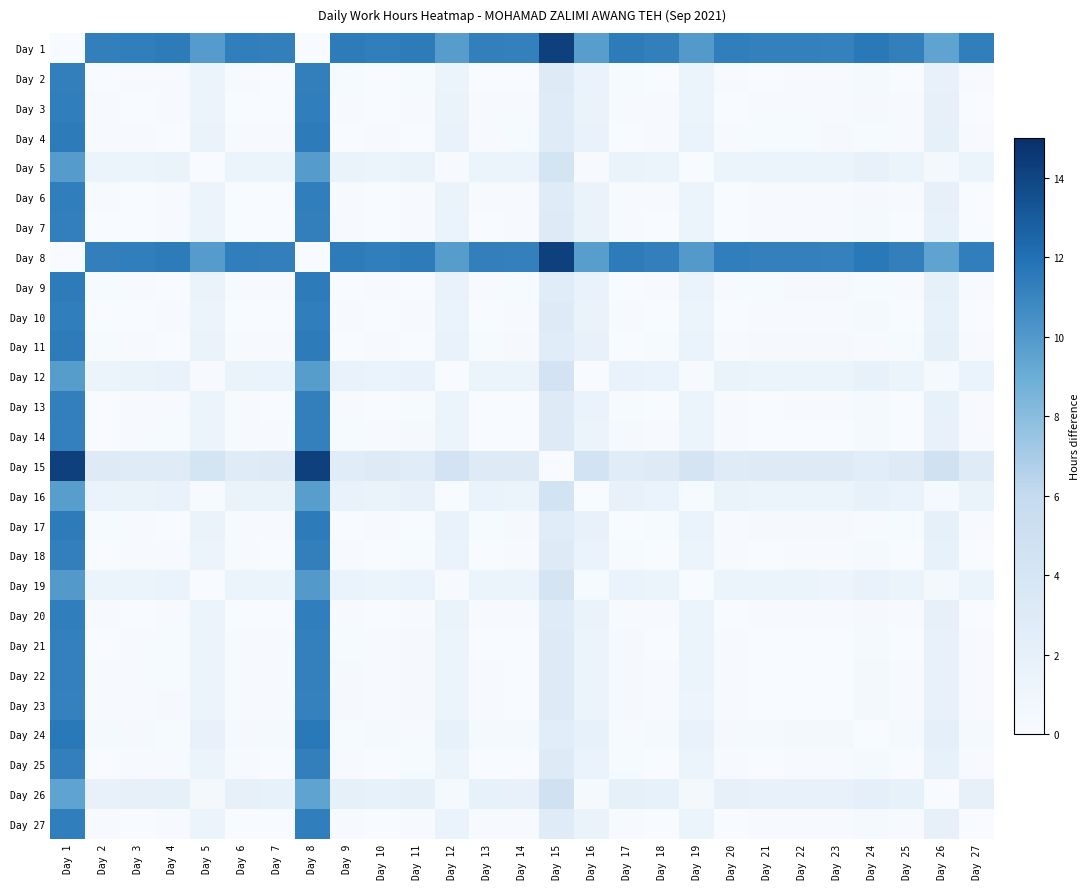

Reading left to right, list all the values displayed in this chart.

Day 1: Day 1=0.0	Day 2=11.3	Day 3=11.3	Day 4=11.4	Day 5=9.9	Day 6=11.3	Day 7=11.3	Day 8=0.0	Day 9=11.4	Day 10=11.3	Day 11=11.5	Day 12=9.8	Day 13=11.3	Day 14=11.2	Day 15=14.2	Day 16=9.8	Day 17=11.5	Day 18=11.3	Day 19=9.9	Day 20=11.3	Day 21=11.2	Day 22=11.2	Day 23=11.2	Day 24=11.6	Day 25=11.3	Day 26=9.4	Day 27=11.3
Day 2: Day 1=11.3	Day 2=0.0	Day 3=0.1	Day 4=0.2	Day 5=1.4	Day 6=0.1	Day 7=0.0	Day 8=11.3	Day 9=0.2	Day 10=0.1	Day 11=0.2	Day 12=1.4	Day 13=0.0	Day 14=0.0	Day 15=2.9	Day 16=1.5	Day 17=0.2	Day 18=0.0	Day 19=1.3	Day 20=0.1	Day 21=0.0	Day 22=0.1	Day 23=0.1	Day 24=0.4	Day 25=0.0	Day 26=1.8	Day 27=0.1
Day 3: Day 1=11.3	Day 2=0.1	Day 3=0.0	Day 4=0.1	Day 5=1.4	Day 6=0.0	Day 7=0.0	Day 8=11.3	Day 9=0.1	Day 10=0.0	Day 11=0.1	Day 12=1.5	Day 13=0.1	Day 14=0.1	Day 15=2.8	Day 16=1.6	Day 17=0.1	Day 18=0.1	Day 19=1.4	Day 20=0.0	Day 21=0.1	Day 22=0.2	Day 23=0.2	Day 24=0.3	Day 25=0.1	Day 26=1.9	Day 27=0.0
Day 4: Day 1=11.4	Day 2=0.2	Day 3=0.1	Day 4=0.0	Day 5=1.5	Day 6=0.1	Day 7=0.1	Day 8=11.4	Day 9=0.0	Day 10=0.1	Day 11=0.0	Day 12=1.6	Day 13=0.2	Day 14=0.2	Day 15=2.8	Day 16=1.7	Day 17=0.0	Day 18=0.2	Day 19=1.5	Day 20=0.1	Day 21=0.2	Day 22=0.2	Day 23=0.2	Day 24=0.2	Day 25=0.2	Day 26=2.0	Day 27=0.1
Day 5: Day 1=9.9	Day 2=1.4	Day 3=1.4	Day 4=1.5	Day 5=0.0	Day 6=1.4	Day 7=1.4	Day 8=9.9	Day 9=1.5	Day 10=1.4	Day 11=1.6	Day 12=0.1	Day 13=1.4	Day 14=1.3	Day 15=4.3	Day 16=0.1	Day 17=1.6	Day 18=1.4	Day 19=0.0	Day 20=1.4	Day 21=1.3	Day 22=1.3	Day 23=1.3	Day 24=1.7	Day 25=1.4	Day 26=0.5	Day 27=1.4
Day 6: Day 1=11.3	Day 2=0.1	Day 3=0.0	Day 4=0.1	Day 5=1.4	Day 6=0.0	Day 7=0.0	Day 8=11.3	Day 9=0.1	Day 10=0.0	Day 11=0.1	Day 12=1.5	Day 13=0.1	Day 14=0.1	Day 15=2.8	Day 16=1.6	Day 17=0.1	Day 18=0.1	Day 19=1.4	Day 20=0.0	Day 21=0.1	Day 22=0.2	Day 23=0.2	Day 24=0.3	Day 25=0.1	Day 26=1.9	Day 27=0.0
Day 7: Day 1=11.3	Day 2=0.0	Day 3=0.0	Day 4=0.1	Day 5=1.4	Day 6=0.0	Day 7=0.0	Day 8=11.3	Day 9=0.1	Day 10=0.0	Day 11=0.2	Day 12=1.5	Day 13=0.0	Day 14=0.1	Day 15=2.9	Day 16=1.5	Day 17=0.2	Day 18=0.0	Day 19=1.4	Day 20=0.0	Day 21=0.1	Day 22=0.1	Day 23=0.1	Day 24=0.3	Day 25=0.0	Day 26=1.9	Day 27=0.0
Day 8: Day 1=0.0	Day 2=11.3	Day 3=11.3	Day 4=11.4	Day 5=9.9	Day 6=11.3	Day 7=11.3	Day 8=0.0	Day 9=11.4	Day 10=11.3	Day 11=11.5	Day 12=9.8	Day 13=11.3	Day 14=11.2	Day 15=14.2	Day 16=9.8	Day 17=11.5	Day 18=11.3	Day 19=9.9	Day 20=11.3	Day 21=11.2	Day 22=11.2	Day 23=11.2	Day 24=11.6	Day 25=11.3	Day 26=9.4	Day 27=11.3
Day 9: Day 1=11.4	Day 2=0.2	Day 3=0.1	Day 4=0.0	Day 5=1.5	Day 6=0.1	Day 7=0.1	Day 8=11.4	Day 9=0.0	Day 10=0.1	Day 11=0.0	Day 12=1.6	Day 13=0.2	Day 14=0.2	Day 15=2.8	Day 16=1.7	Day 17=0.0	Day 18=0.2	Day 19=1.5	Day 20=0.1	Day 21=0.2	Day 22=0.2	Day 23=0.3	Day 24=0.2	Day 25=0.2	Day 26=2.0	Day 27=0.1
Day 10: Day 1=11.3	Day 2=0.1	Day 3=0.0	Day 4=0.1	Day 5=1.4	Day 6=0.0	Day 7=0.0	Day 8=11.3	Day 9=0.1	Day 10=0.0	Day 11=0.2	Day 12=1.5	Day 13=0.0	Day 14=0.1	Day 15=2.9	Day 16=1.5	Day 17=0.2	Day 18=0.0	Day 19=1.4	Day 20=0.0	Day 21=0.1	Day 22=0.1	Day 23=0.1	Day 24=0.3	Day 25=0.0	Day 26=1.9	Day 27=0.0
Day 11: Day 1=11.5	Day 2=0.2	Day 3=0.1	Day 4=0.0	Day 5=1.6	Day 6=0.1	Day 7=0.2	Day 8=11.5	Day 9=0.0	Day 10=0.2	Day 11=0.0	Day 12=1.7	Day 13=0.2	Day 14=0.2	Day 15=2.7	Day 16=1.7	Day 17=0.0	Day 18=0.2	Day 19=1.5	Day 20=0.1	Day 21=0.2	Day 22=0.3	Day 23=0.3	Day 24=0.2	Day 25=0.2	Day 26=2.0	Day 27=0.1
Day 12: Day 1=9.8	Day 2=1.4	Day 3=1.5	Day 4=1.6	Day 5=0.1	Day 6=1.5	Day 7=1.5	Day 8=9.8	Day 9=1.6	Day 10=1.5	Day 11=1.7	Day 12=0.0	Day 13=1.5	Day 14=1.4	Day 15=4.4	Day 16=0.0	Day 17=1.7	Day 18=1.5	Day 19=0.1	Day 20=1.5	Day 21=1.4	Day 22=1.4	Day 23=1.4	Day 24=1.8	Day 25=1.5	Day 26=0.4	Day 27=1.5
Day 13: Day 1=11.3	Day 2=0.0	Day 3=0.1	Day 4=0.2	Day 5=1.4	Day 6=0.1	Day 7=0.0	Day 8=11.3	Day 9=0.2	Day 10=0.0	Day 11=0.2	Day 12=1.5	Day 13=0.0	Day 14=0.0	Day 15=2.9	Day 16=1.5	Day 17=0.2	Day 18=0.0	Day 19=1.3	Day 20=0.1	Day 21=0.0	Day 22=0.1	Day 23=0.1	Day 24=0.4	Day 25=0.0	Day 26=1.8	Day 27=0.1
Day 14: Day 1=11.2	Day 2=0.0	Day 3=0.1	Day 4=0.2	Day 5=1.3	Day 6=0.1	Day 7=0.1	Day 8=11.2	Day 9=0.2	Day 10=0.1	Day 11=0.2	Day 12=1.4	Day 13=0.0	Day 14=0.0	Day 15=3.0	Day 16=1.5	Day 17=0.2	Day 18=0.1	Day 19=1.3	Day 20=0.1	Day 21=0.0	Day 22=0.0	Day 23=0.0	Day 24=0.4	Day 25=0.0	Day 26=1.8	Day 27=0.1
Day 15: Day 1=14.2	Day 2=2.9	Day 3=2.8	Day 4=2.8	Day 5=4.3	Day 6=2.8	Day 7=2.9	Day 8=14.2	Day 9=2.8	Day 10=2.9	Day 11=2.7	Day 12=4.4	Day 13=2.9	Day 14=3.0	Day 15=0.0	Day 16=4.4	Day 17=2.7	Day 18=2.9	Day 19=4.2	Day 20=2.8	Day 21=3.0	Day 22=3.0	Day 23=3.0	Day 24=2.6	Day 25=2.9	Day 26=4.7	Day 27=2.9
Day 16: Day 1=9.8	Day 2=1.5	Day 3=1.6	Day 4=1.7	Day 5=0.1	Day 6=1.6	Day 7=1.5	Day 8=9.8	Day 9=1.7	Day 10=1.5	Day 11=1.7	Day 12=0.0	Day 13=1.5	Day 14=1.5	Day 15=4.4	Day 16=0.0	Day 17=1.7	Day 18=1.5	Day 19=0.2	Day 20=1.6	Day 21=1.5	Day 22=1.4	Day 23=1.4	Day 24=1.9	Day 25=1.5	Day 26=0.3	Day 27=1.6
Day 17: Day 1=11.5	Day 2=0.2	Day 3=0.1	Day 4=0.0	Day 5=1.6	Day 6=0.1	Day 7=0.2	Day 8=11.5	Day 9=0.0	Day 10=0.2	Day 11=0.0	Day 12=1.7	Day 13=0.2	Day 14=0.2	Day 15=2.7	Day 16=1.7	Day 17=0.0	Day 18=0.2	Day 19=1.5	Day 20=0.1	Day 21=0.2	Day 22=0.3	Day 23=0.3	Day 24=0.2	Day 25=0.2	Day 26=2.0	Day 27=0.1
Day 18: Day 1=11.3	Day 2=0.0	Day 3=0.1	Day 4=0.2	Day 5=1.4	Day 6=0.1	Day 7=0.0	Day 8=11.3	Day 9=0.2	Day 10=0.0	Day 11=0.2	Day 12=1.5	Day 13=0.0	Day 14=0.1	Day 15=2.9	Day 16=1.5	Day 17=0.2	Day 18=0.0	Day 19=1.3	Day 20=0.1	Day 21=0.0	Day 22=0.1	Day 23=0.1	Day 24=0.4	Day 25=0.0	Day 26=1.8	Day 27=0.1
Day 19: Day 1=9.9	Day 2=1.3	Day 3=1.4	Day 4=1.5	Day 5=0.0	Day 6=1.4	Day 7=1.4	Day 8=9.9	Day 9=1.5	Day 10=1.4	Day 11=1.5	Day 12=0.1	Day 13=1.3	Day 14=1.3	Day 15=4.2	Day 16=0.2	Day 17=1.5	Day 18=1.3	Day 19=0.0	Day 20=1.4	Day 21=1.3	Day 22=1.2	Day 23=1.2	Day 24=1.7	Day 25=1.3	Day 26=0.5	Day 27=1.4
Day 20: Day 1=11.3	Day 2=0.1	Day 3=0.0	Day 4=0.1	Day 5=1.4	Day 6=0.0	Day 7=0.0	Day 8=11.3	Day 9=0.1	Day 10=0.0	Day 11=0.1	Day 12=1.5	Day 13=0.1	Day 14=0.1	Day 15=2.8	Day 16=1.6	Day 17=0.1	Day 18=0.1	Day 19=1.4	Day 20=0.0	Day 21=0.1	Day 22=0.2	Day 23=0.2	Day 24=0.3	Day 25=0.1	Day 26=1.9	Day 27=0.0
Day 21: Day 1=11.2	Day 2=0.0	Day 3=0.1	Day 4=0.2	Day 5=1.3	Day 6=0.1	Day 7=0.1	Day 8=11.2	Day 9=0.2	Day 10=0.1	Day 11=0.2	Day 12=1.4	Day 13=0.0	Day 14=0.0	Day 15=3.0	Day 16=1.5	Day 17=0.2	Day 18=0.0	Day 19=1.3	Day 20=0.1	Day 21=0.0	Day 22=0.0	Day 23=0.1	Day 24=0.4	Day 25=0.0	Day 26=1.8	Day 27=0.1
Day 22: Day 1=11.2	Day 2=0.1	Day 3=0.2	Day 4=0.2	Day 5=1.3	Day 6=0.2	Day 7=0.1	Day 8=11.2	Day 9=0.2	Day 10=0.1	Day 11=0.3	Day 12=1.4	Day 13=0.1	Day 14=0.0	Day 15=3.0	Day 16=1.4	Day 17=0.3	Day 18=0.1	Day 19=1.2	Day 20=0.2	Day 21=0.0	Day 22=0.0	Day 23=0.0	Day 24=0.4	Day 25=0.1	Day 26=1.8	Day 27=0.1
Day 23: Day 1=11.2	Day 2=0.1	Day 3=0.2	Day 4=0.2	Day 5=1.3	Day 6=0.2	Day 7=0.1	Day 8=11.2	Day 9=0.3	Day 10=0.1	Day 11=0.3	Day 12=1.4	Day 13=0.1	Day 14=0.0	Day 15=3.0	Day 16=1.4	Day 17=0.3	Day 18=0.1	Day 19=1.2	Day 20=0.2	Day 21=0.1	Day 22=0.0	Day 23=0.0	Day 24=0.5	Day 25=0.1	Day 26=1.7	Day 27=0.2
Day 24: Day 1=11.6	Day 2=0.4	Day 3=0.3	Day 4=0.2	Day 5=1.7	Day 6=0.3	Day 7=0.3	Day 8=11.6	Day 9=0.2	Day 10=0.3	Day 11=0.2	Day 12=1.8	Day 13=0.4	Day 14=0.4	Day 15=2.6	Day 16=1.9	Day 17=0.2	Day 18=0.4	Day 19=1.7	Day 20=0.3	Day 21=0.4	Day 22=0.4	Day 23=0.5	Day 24=0.0	Day 25=0.4	Day 26=2.2	Day 27=0.3
Day 25: Day 1=11.3	Day 2=0.0	Day 3=0.1	Day 4=0.2	Day 5=1.4	Day 6=0.1	Day 7=0.0	Day 8=11.3	Day 9=0.2	Day 10=0.0	Day 11=0.2	Day 12=1.5	Day 13=0.0	Day 14=0.0	Day 15=2.9	Day 16=1.5	Day 17=0.2	Day 18=0.0	Day 19=1.3	Day 20=0.1	Day 21=0.0	Day 22=0.1	Day 23=0.1	Day 24=0.4	Day 25=0.0	Day 26=1.8	Day 27=0.1
Day 26: Day 1=9.4	Day 2=1.8	Day 3=1.9	Day 4=2.0	Day 5=0.5	Day 6=1.9	Day 7=1.9	Day 8=9.4	Day 9=2.0	Day 10=1.9	Day 11=2.0	Day 12=0.4	Day 13=1.8	Day 14=1.8	Day 15=4.7	Day 16=0.3	Day 17=2.0	Day 18=1.8	Day 19=0.5	Day 20=1.9	Day 21=1.8	Day 22=1.8	Day 23=1.7	Day 24=2.2	Day 25=1.8	Day 26=0.0	Day 27=1.9
Day 27: Day 1=11.3	Day 2=0.1	Day 3=0.0	Day 4=0.1	Day 5=1.4	Day 6=0.0	Day 7=0.0	Day 8=11.3	Day 9=0.1	Day 10=0.0	Day 11=0.1	Day 12=1.5	Day 13=0.1	Day 14=0.1	Day 15=2.9	Day 16=1.6	Day 17=0.1	Day 18=0.1	Day 19=1.4	Day 20=0.0	Day 21=0.1	Day 22=0.1	Day 23=0.2	Day 24=0.3	Day 25=0.1	Day 26=1.9	Day 27=0.0